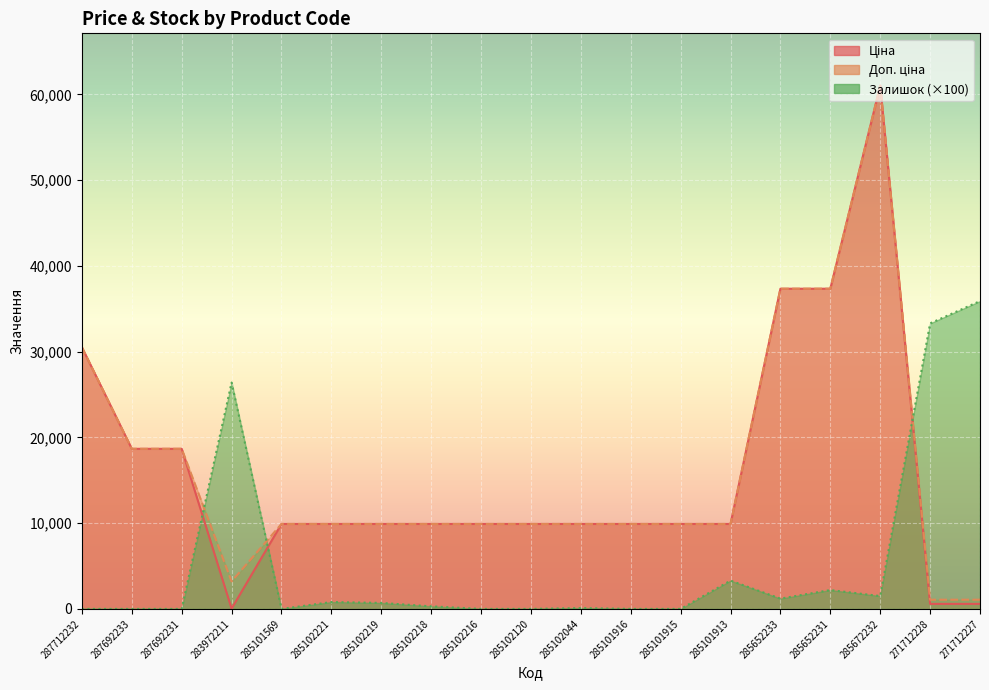

What is the label of the 11th point from the right?

285102216